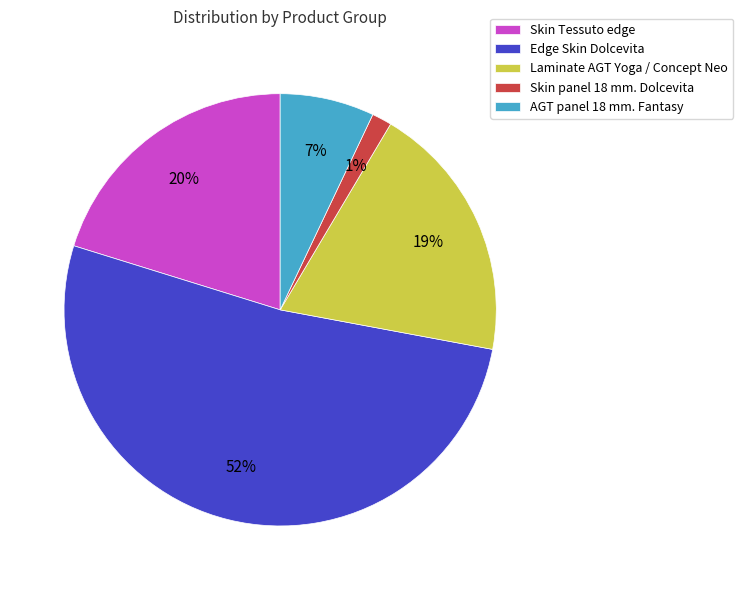

Which has a higher value, Laminate AGT Yoga / Concept Neo or AGT panel 18 mm. Fantasy?

Laminate AGT Yoga / Concept Neo